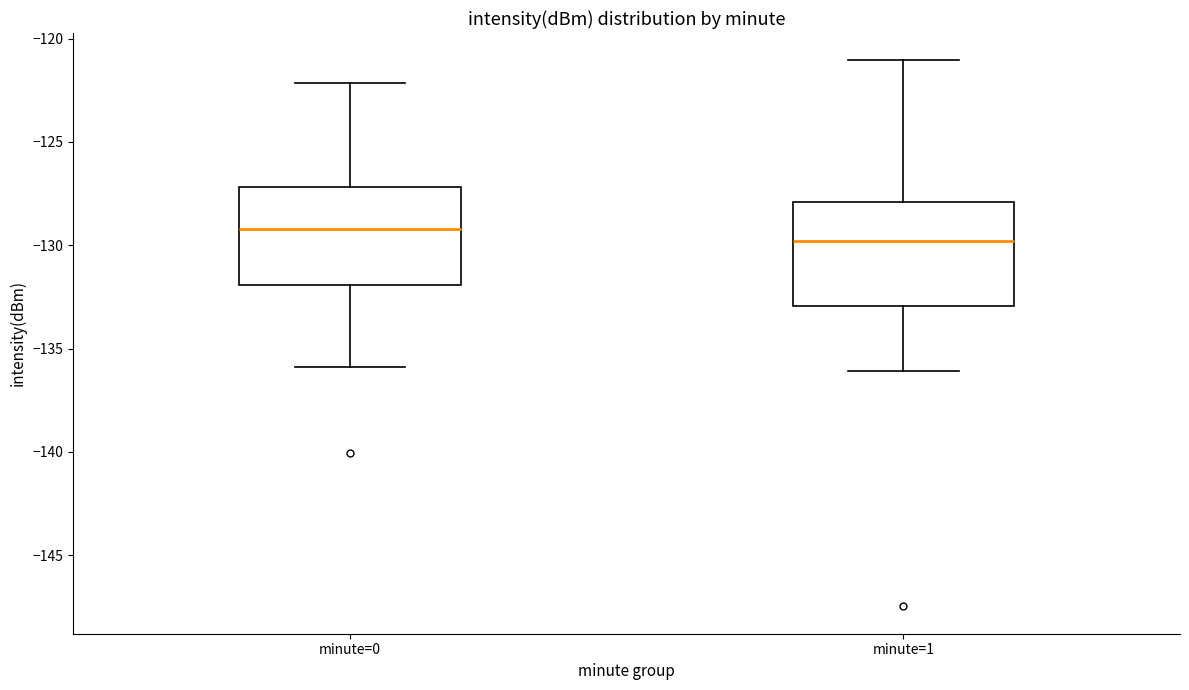

Reading left to right, read every box against the y-axis: the position of its median line, the range the box covers, and the ends of its whiskers. The values are not printed on the chart, so give them approximately, as read against the axis.

minute=0: median -129, box -132 to -127, whiskers -136 to -122
minute=1: median -130, box -133 to -128, whiskers -136 to -121